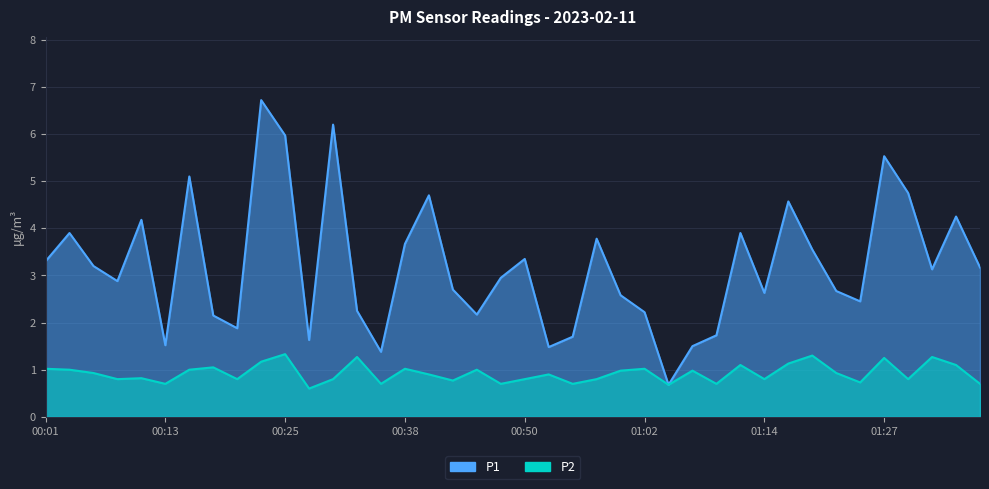

Where is the first local minimum for P1?

00:08